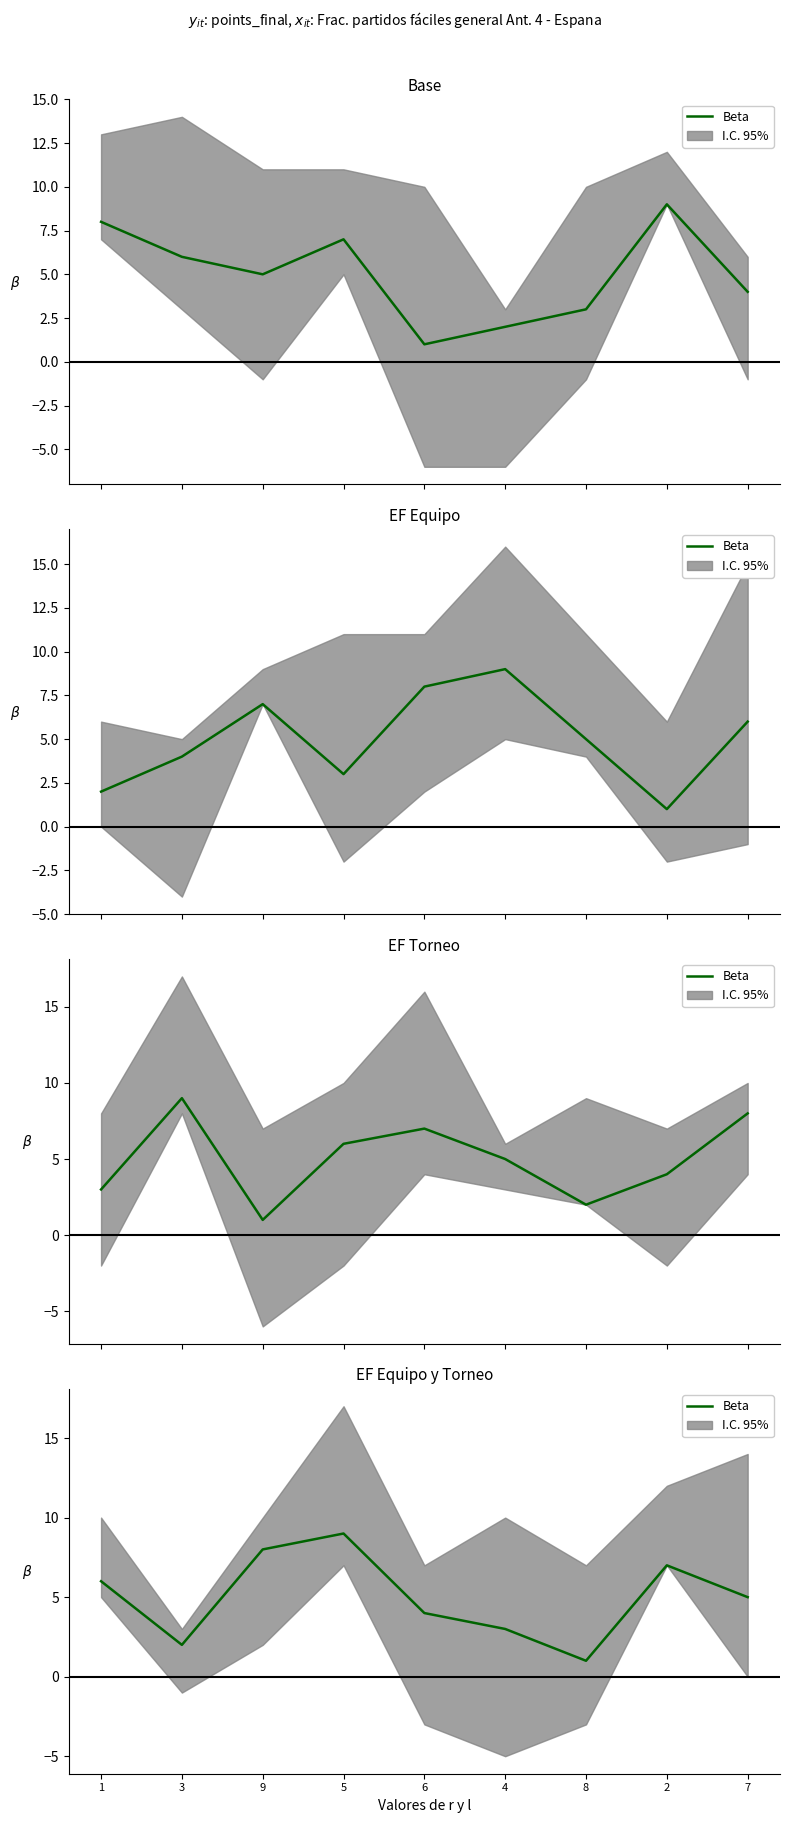

What is the value of the 6th point from the left?

3